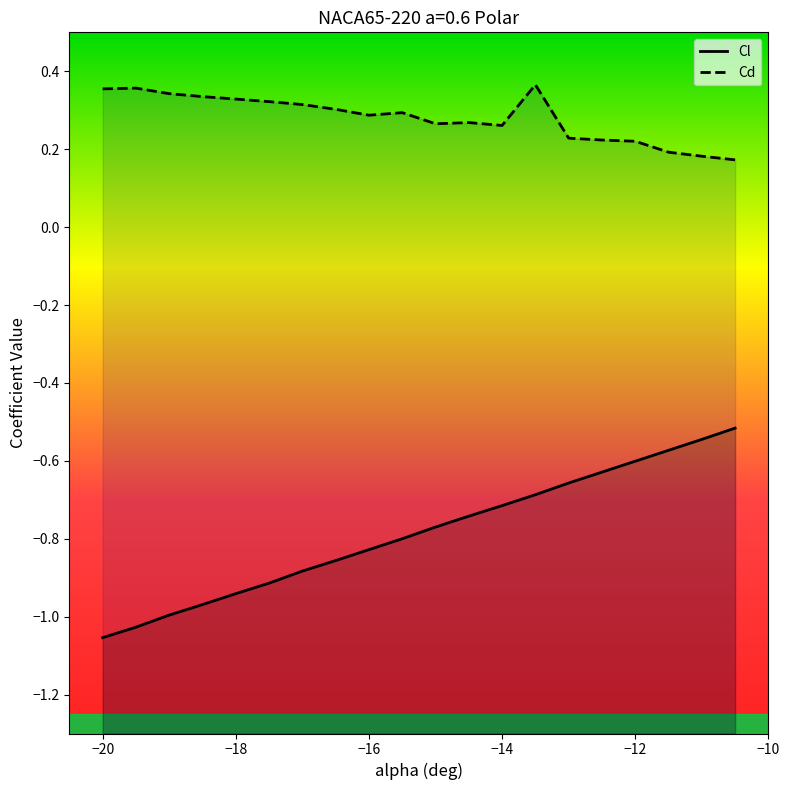

Which series has the largest total across all categories?

Cd